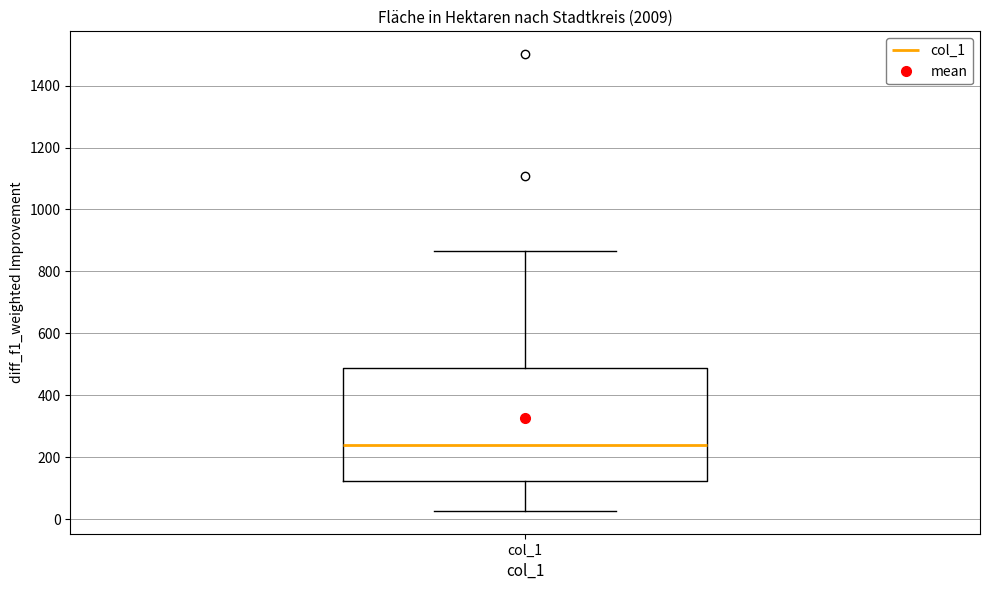

Transcribe this box plot: give where the median line is, the range the box spans, and where the two whiskers end, as read against the y-axis. The values are not printed on the chart, so give them approximately, as read against the axis.

median 240, box 120 to 480, whiskers 20 to 860